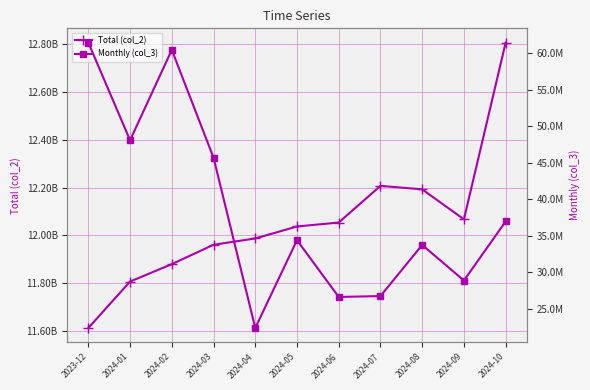

What position from the right is 2024-01?

10